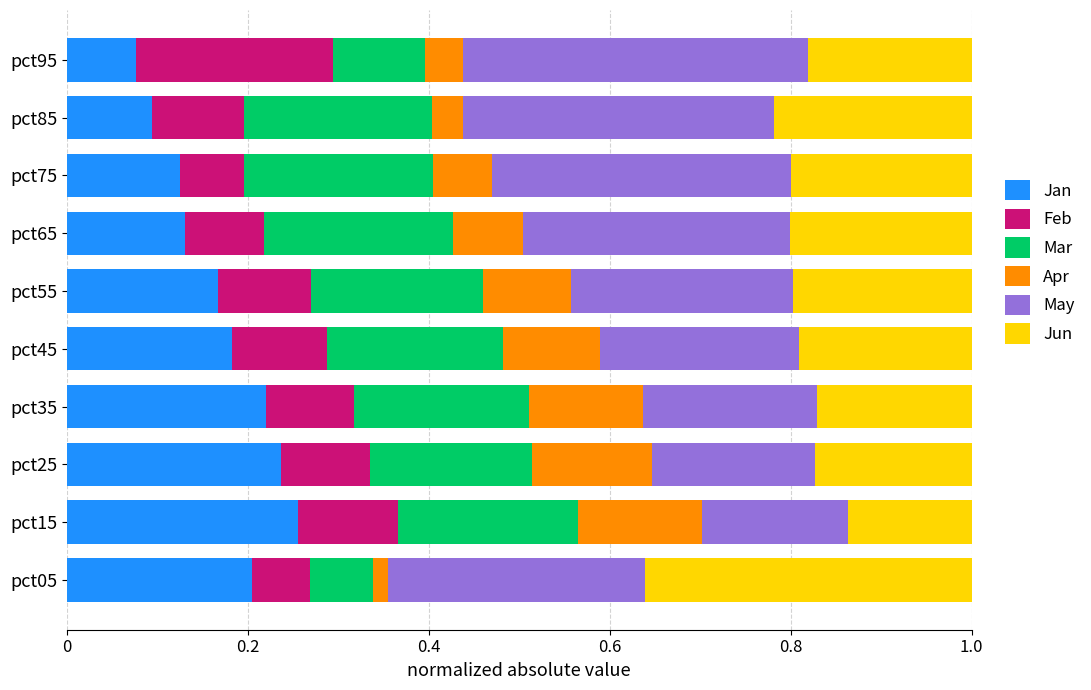

True or false: Jan has a value of 0.1 at pct75.

True